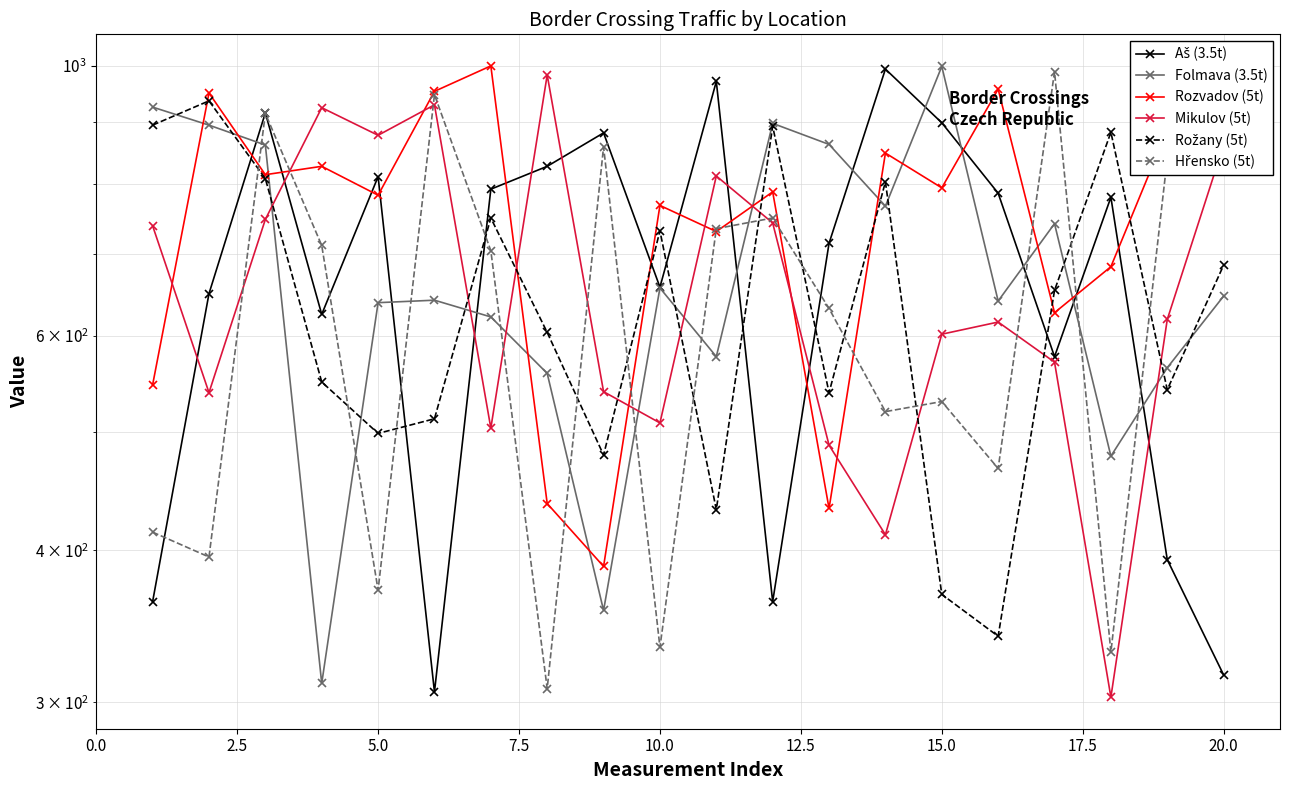

What is the label of the 6th point from the left?

12.5